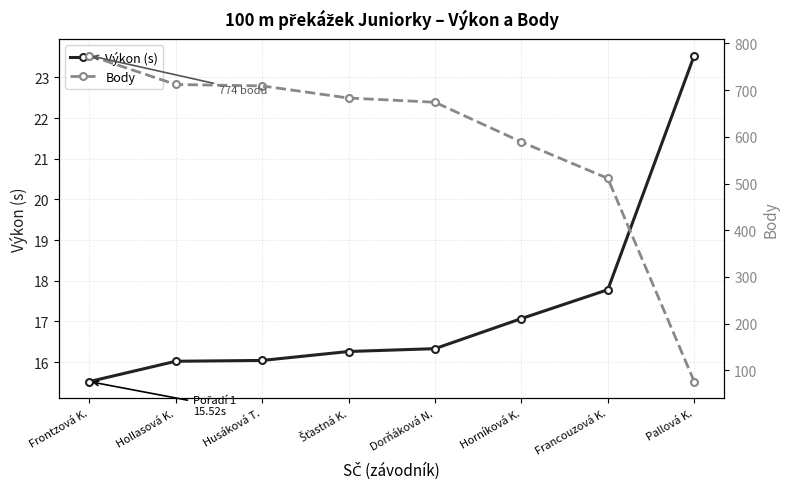

Which series has the largest range (max minus min)?

Body